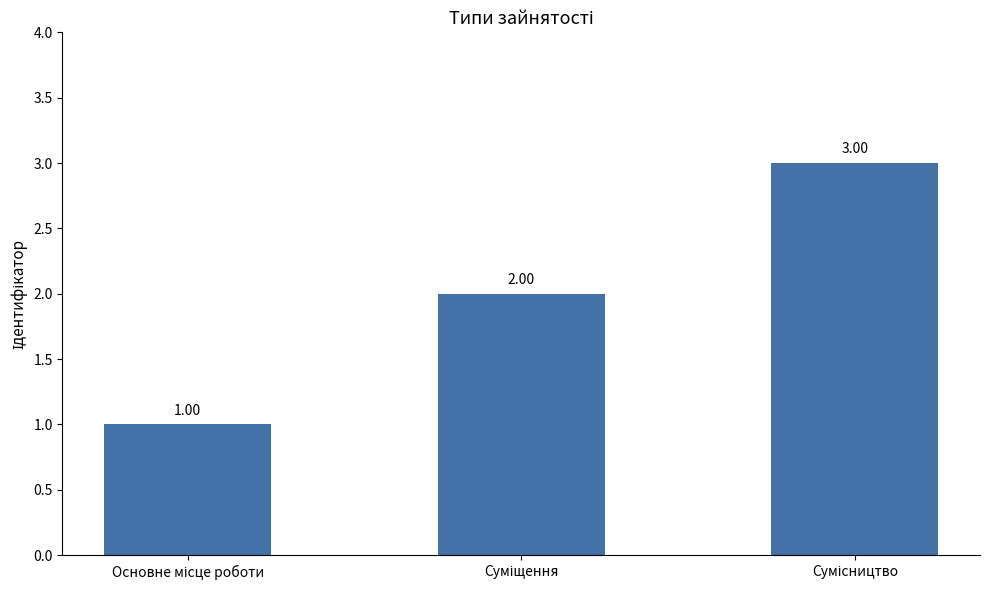

Where is the data nearest to the value 2?

Суміщення